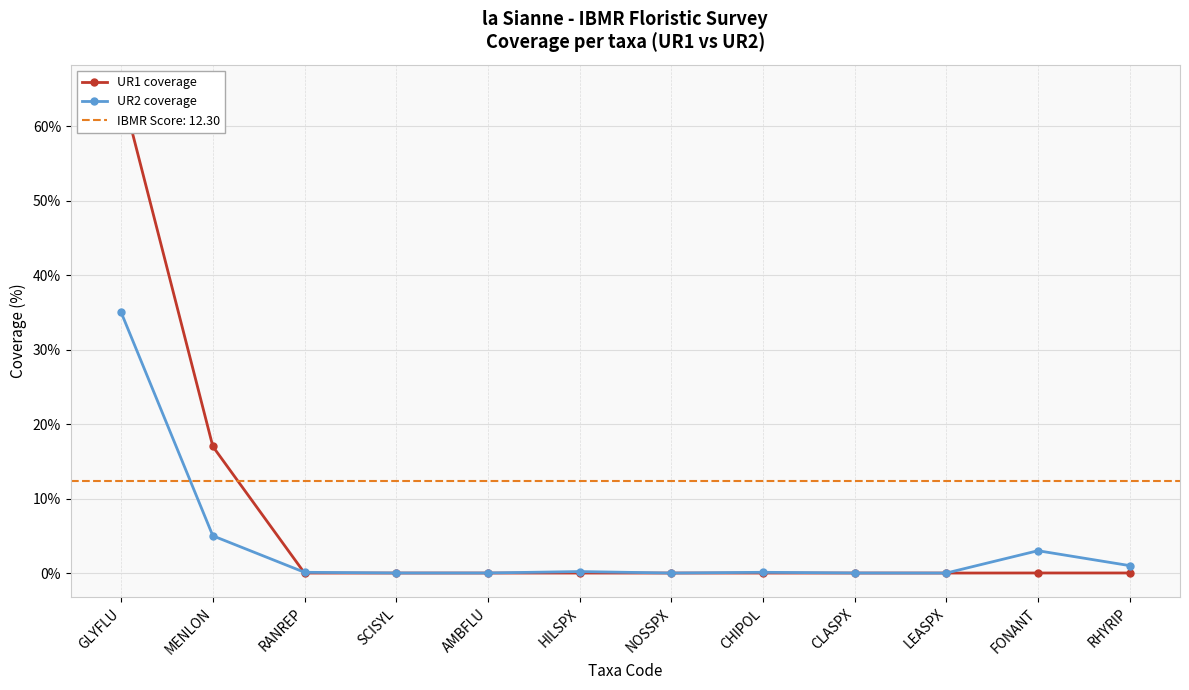

What position from the left is AMBFLU?

5